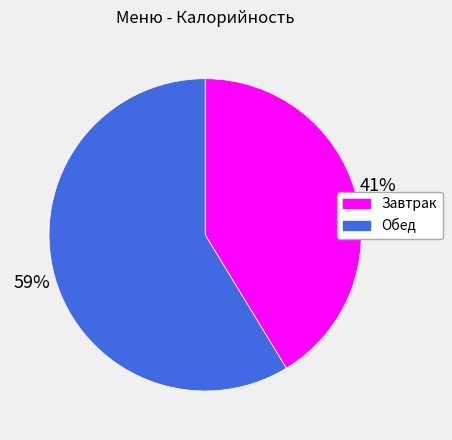

Count the number of slices in the pie.

2